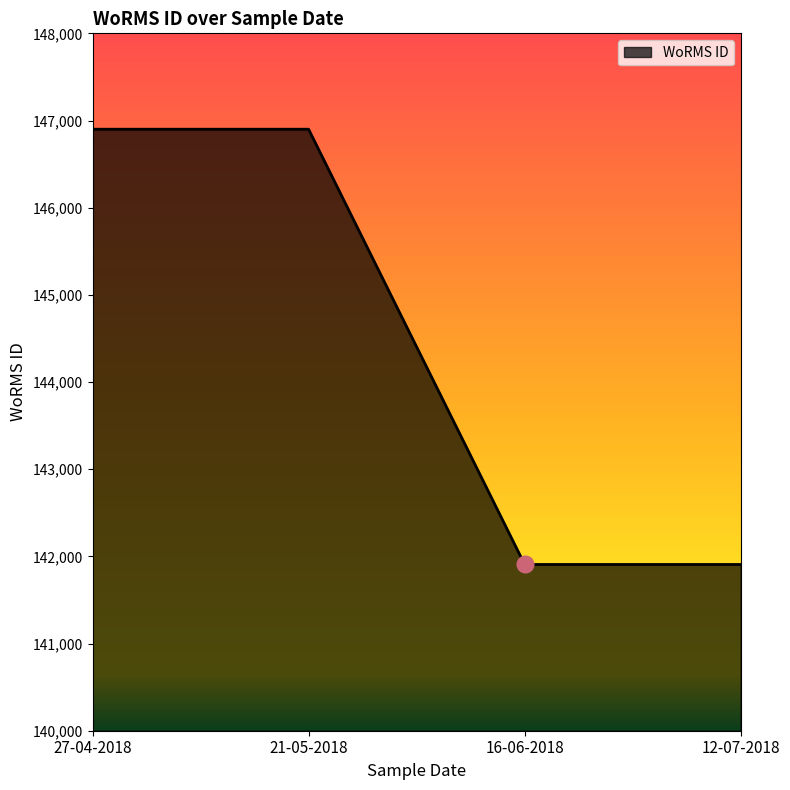

Reading left to right, extract all data points from this chart.

27-04-2018=146900	21-05-2018=146900	16-06-2018=141907	12-07-2018=141907